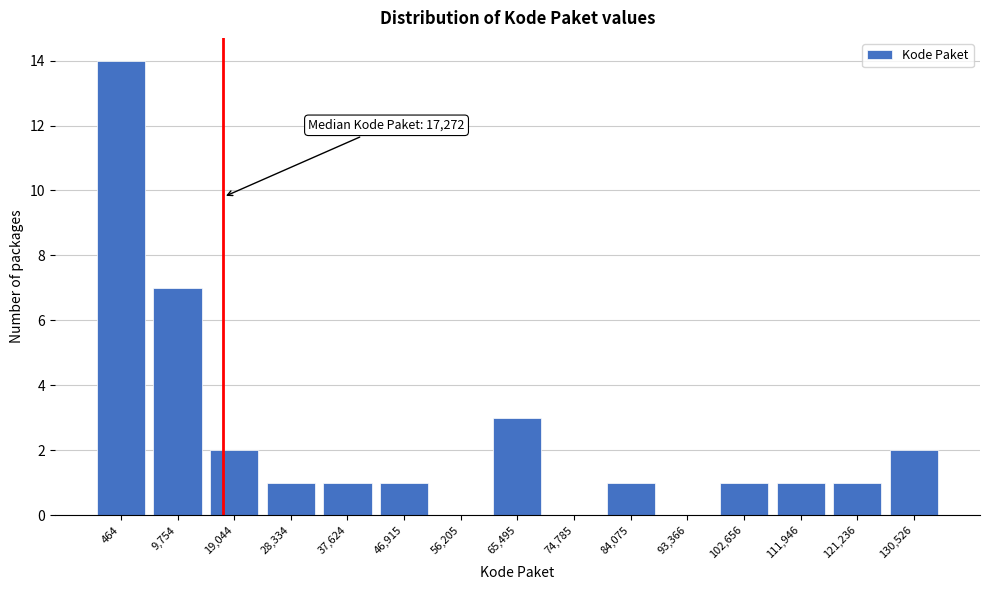

Reading left to right, what are all the values shown in this chart?

464=14	9,754=7	19,044=2	28,334=1	37,624=1	46,915=1	56,205=0	65,495=3	74,785=0	84,075=1	93,366=0	102,656=1	111,946=1	121,236=1	130,526=2